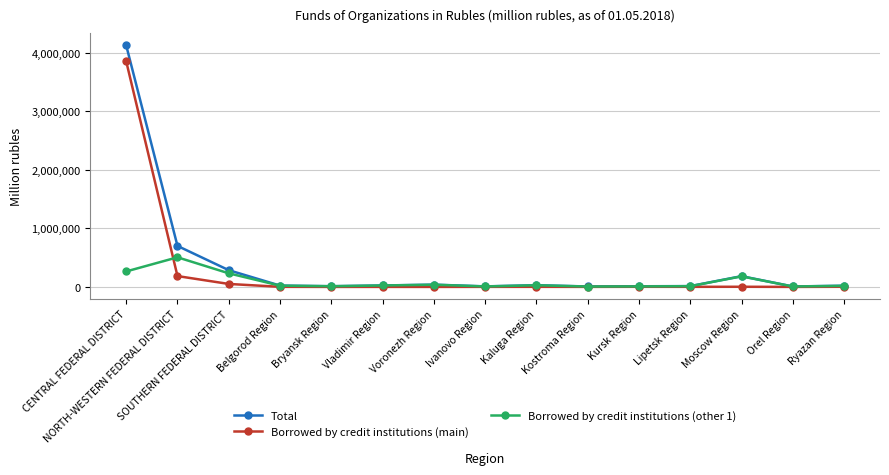

True or false: Borrowed by credit institutions (other 1) has a value of 232203 at SOUTHERN FEDERAL DISTRICT.

True